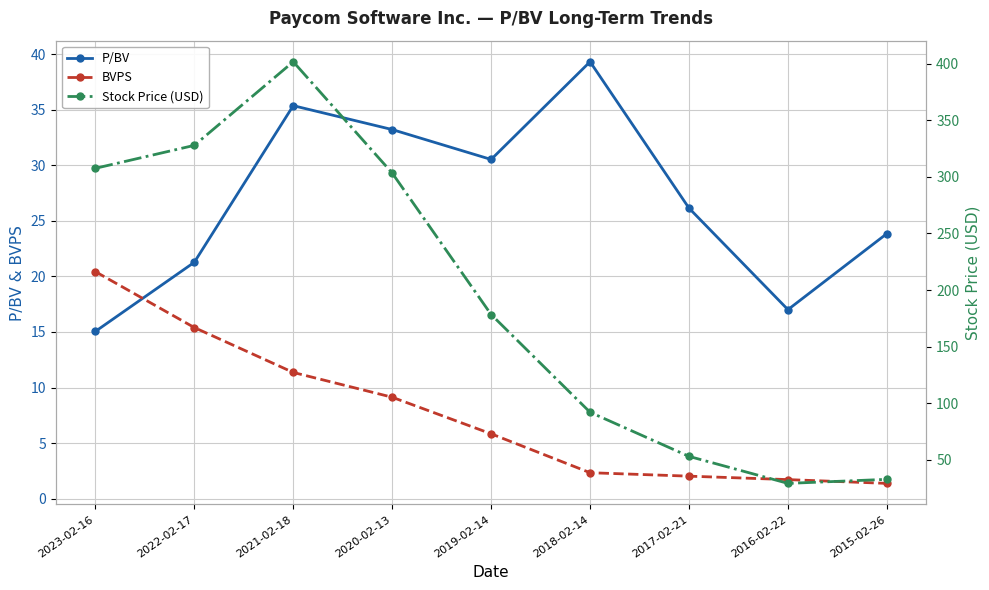

How many series are shown in this chart?

3